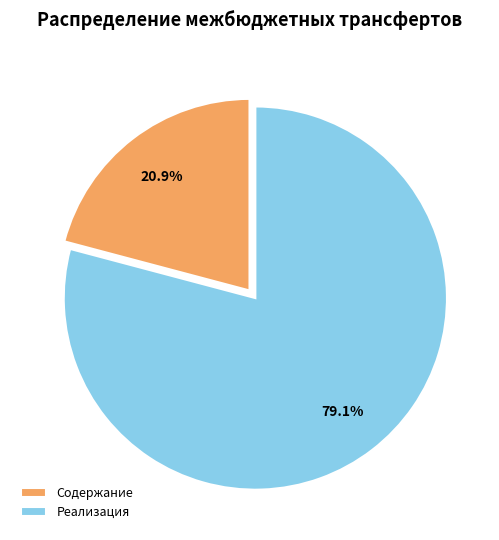

How many slices are in this pie chart?

2